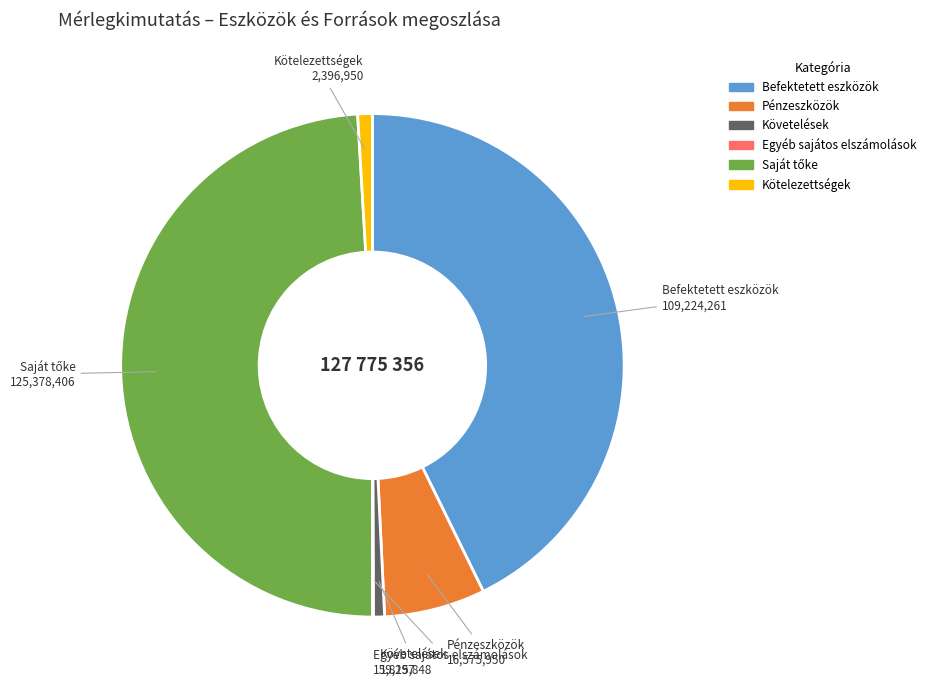

Which has a higher value, Pénzeszközök or Követelések?

Pénzeszközök